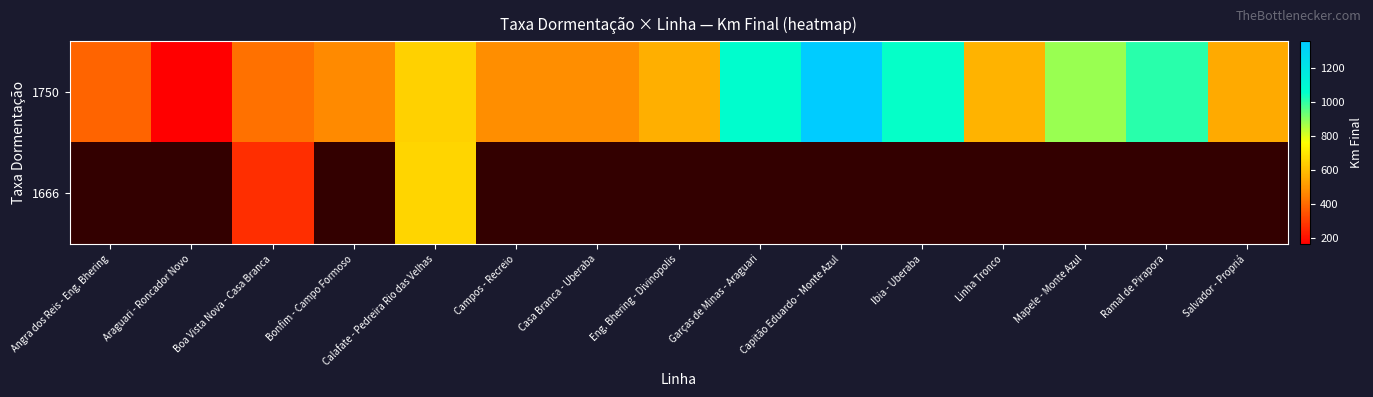

What is the difference between the second highest and second lowest values in the 1750 series?

678.4